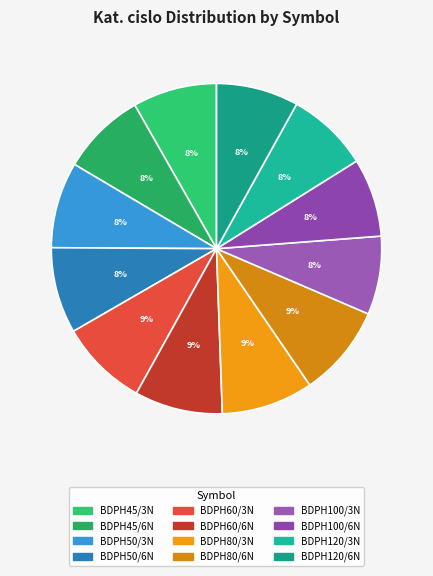

What percentage is NOT represented by BDPH45/3N?

91.8%